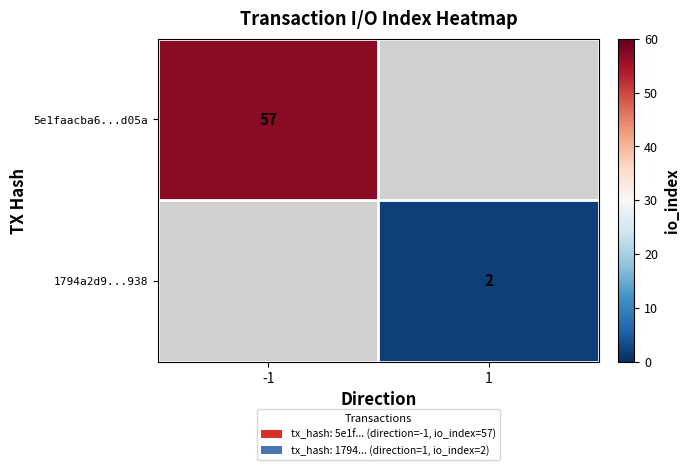

The value of 5e1faacba6...d05a at -1 is 57. True or false?

True